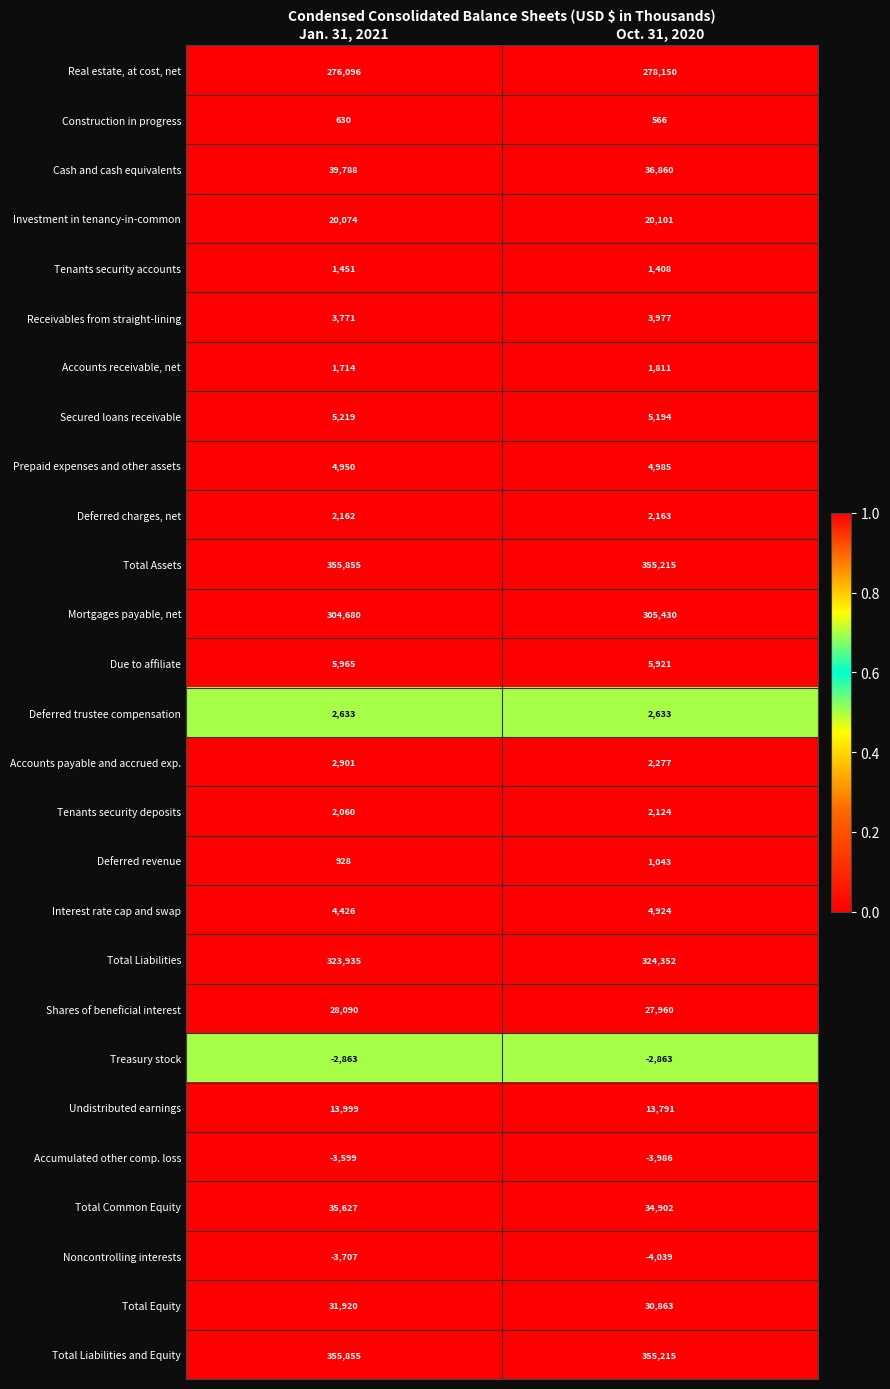

What is the difference between the highest and lowest values at Oct. 31, 2020?

359254